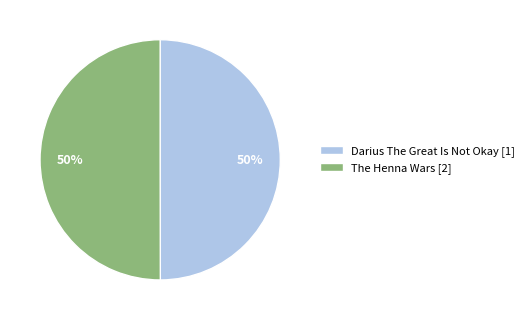

Is the sum of The Henna Wars [2] and Darius The Great Is Not Okay [1] greater than half?

Yes